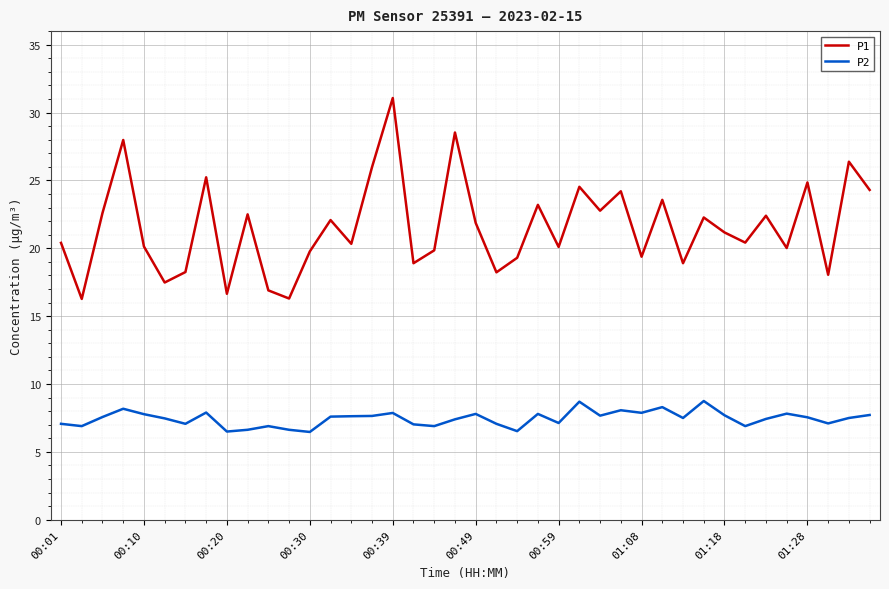

Rank the series by their average value, from highest to lowest.

P1, P2